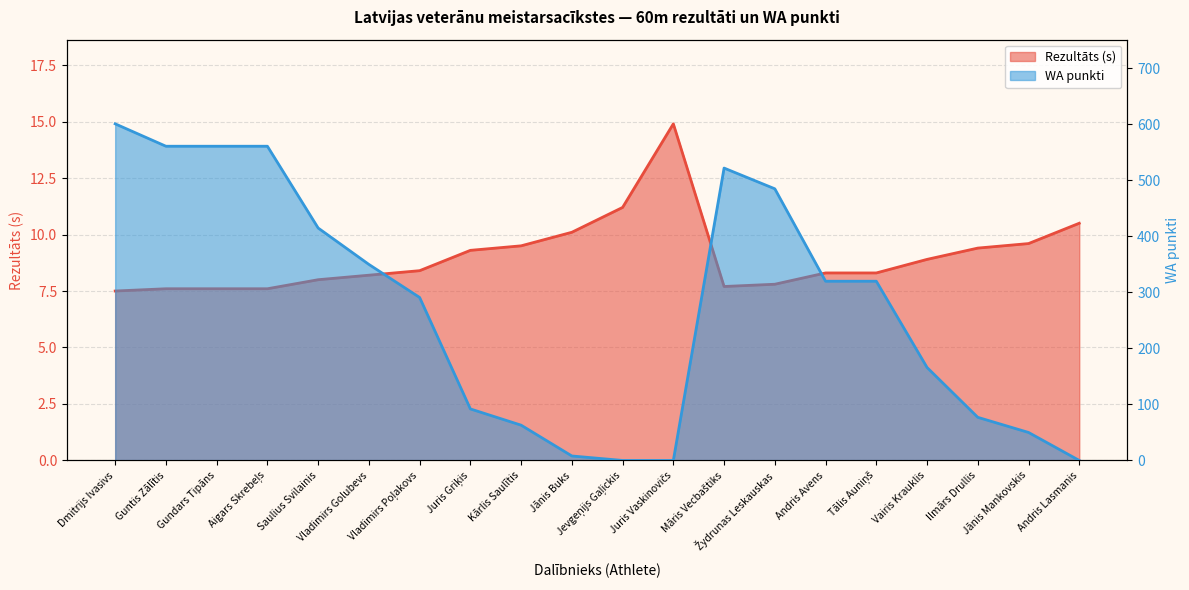

What is the difference between the second highest and second lowest values in the Rezultāts series?

3.6